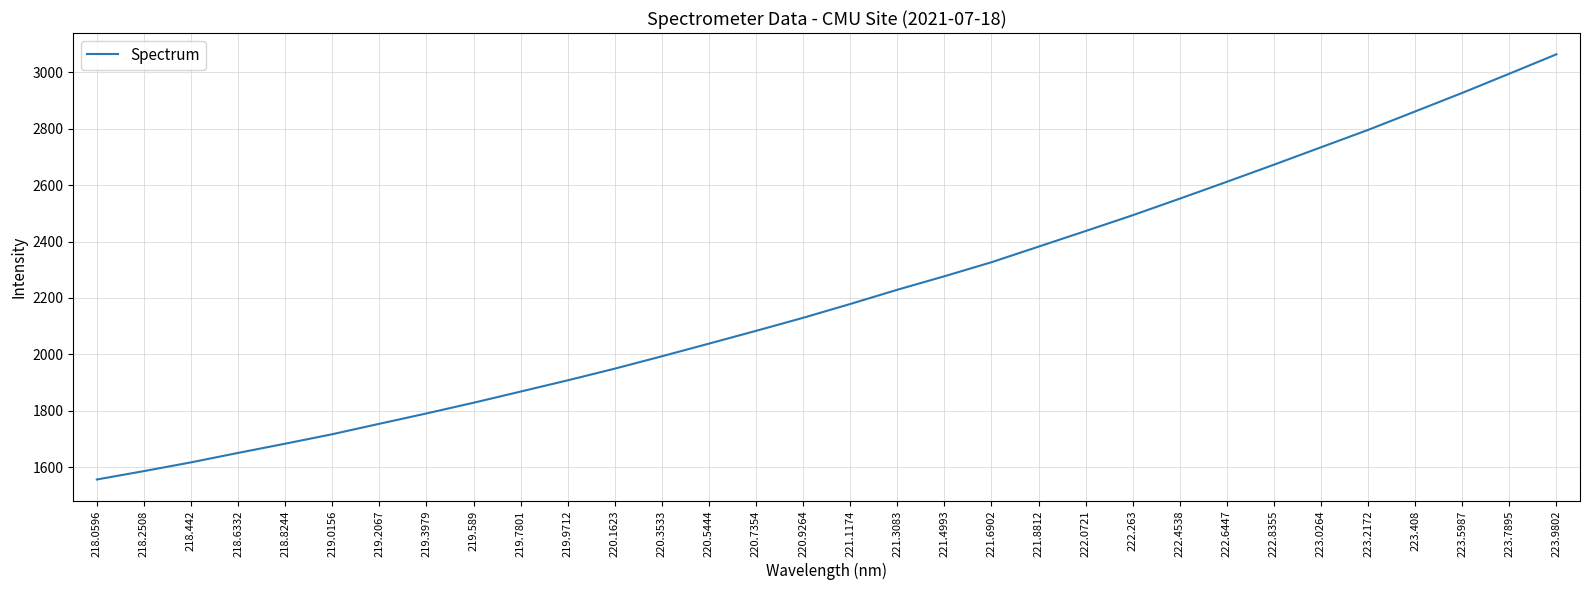

Is it true that the value at 219.589 is 1828.6?

True